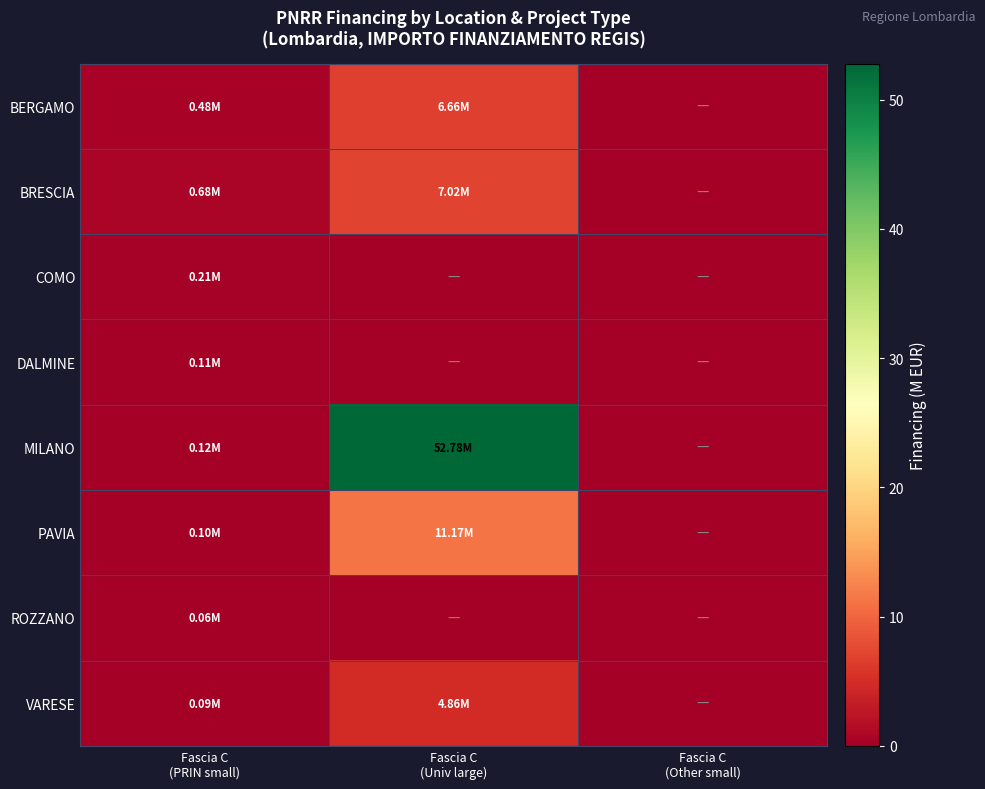

Reading right to left, extract all data points from this chart.

BERGAMO: Fascia C
(Other small)=0.0	Fascia C
(Univ large)=6.7	Fascia C
(PRIN small)=0.5
BRESCIA: Fascia C
(Other small)=0.0	Fascia C
(Univ large)=7.0	Fascia C
(PRIN small)=0.7
COMO: Fascia C
(Other small)=0.0	Fascia C
(Univ large)=0.0	Fascia C
(PRIN small)=0.2
DALMINE: Fascia C
(Other small)=0.0	Fascia C
(Univ large)=0.0	Fascia C
(PRIN small)=0.1
MILANO: Fascia C
(Other small)=0.0	Fascia C
(Univ large)=52.8	Fascia C
(PRIN small)=0.1
PAVIA: Fascia C
(Other small)=0.0	Fascia C
(Univ large)=11.2	Fascia C
(PRIN small)=0.1
ROZZANO: Fascia C
(Other small)=0.0	Fascia C
(Univ large)=0.0	Fascia C
(PRIN small)=0.1
VARESE: Fascia C
(Other small)=0.0	Fascia C
(Univ large)=4.9	Fascia C
(PRIN small)=0.1